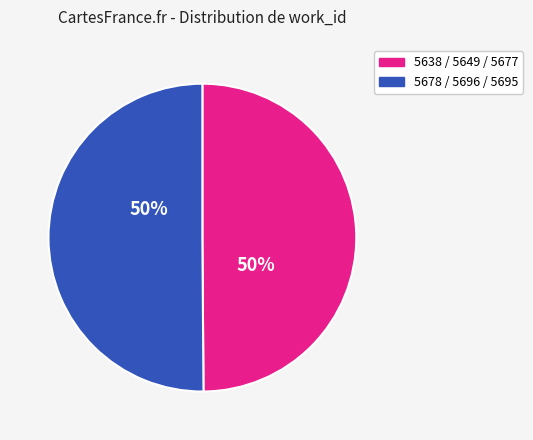

Count the number of slices in the pie.

2